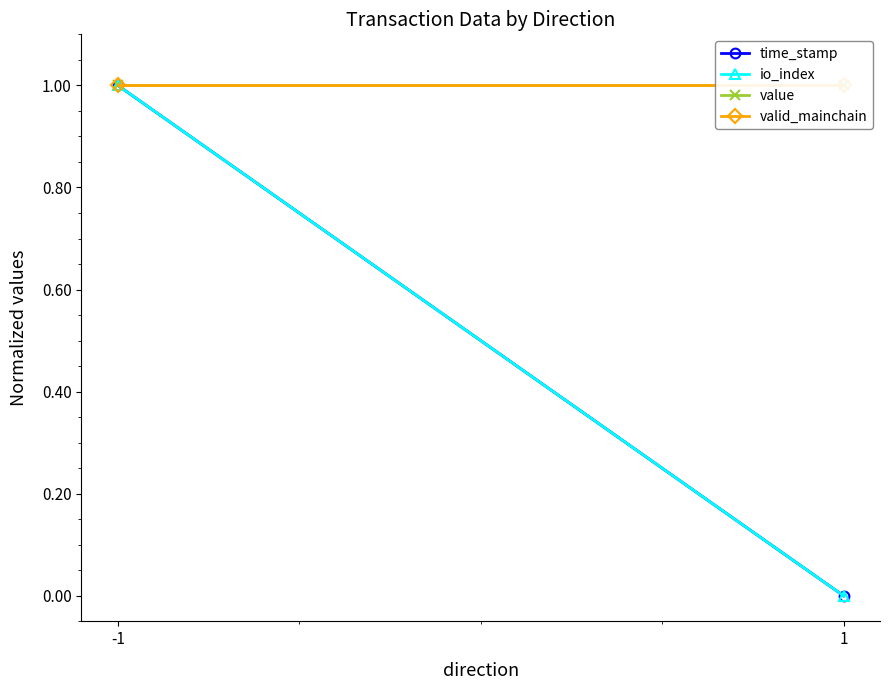

What are all the series names shown in the legend?

time_stamp, io_index, value, valid_mainchain